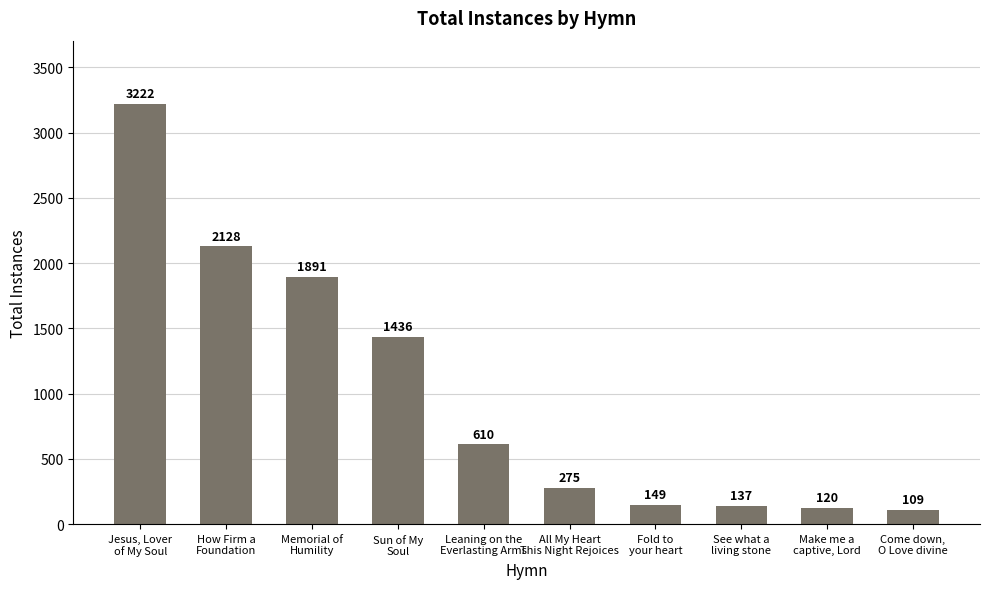

The value at How Firm a
Foundation is 2128. True or false?

True